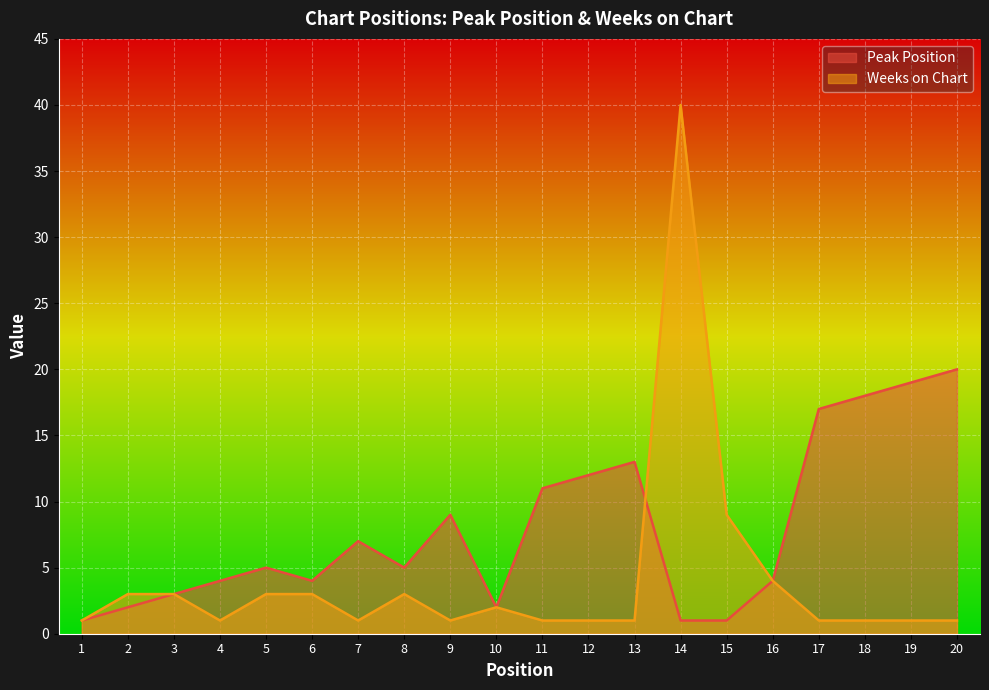

Rank the series at 10 from lowest to highest value.

Peak Position, Weeks on Chart